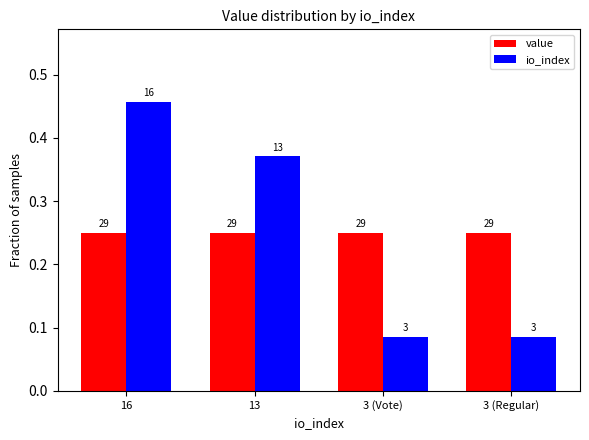

What position from the left is 3 (Regular)?

4